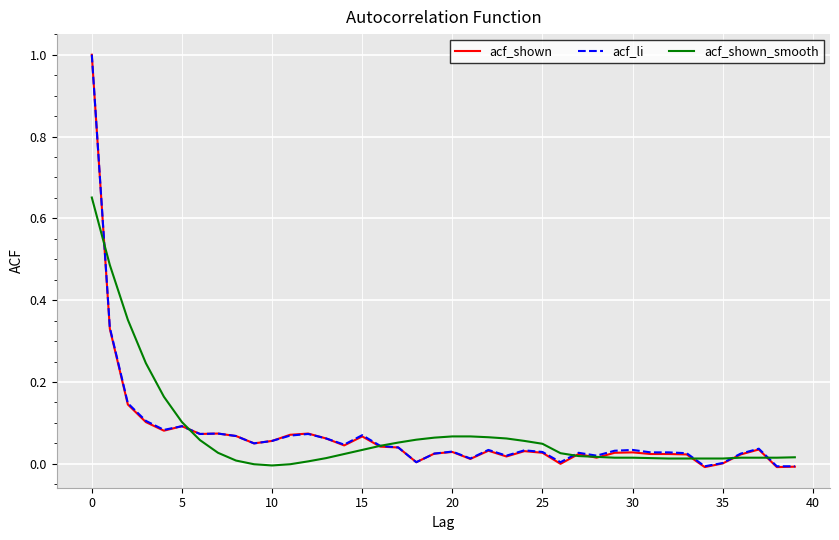

What is the greatest value displayed?

1.0